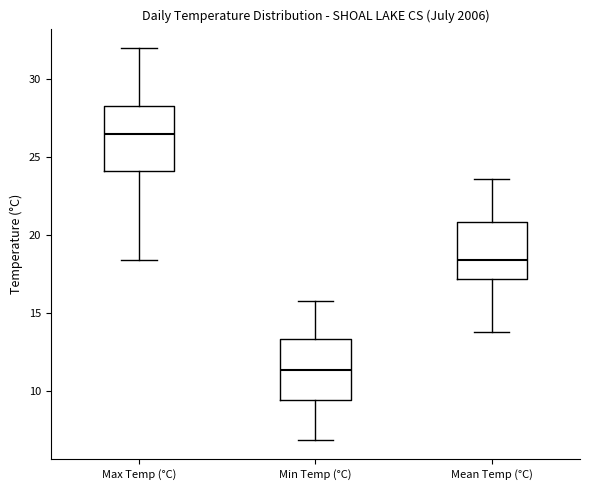

Where does the upper whisker of the box for Max Temp (°C) end on the y-axis? The values are not printed on the chart, so give them approximately, as read against the axis.

32.0